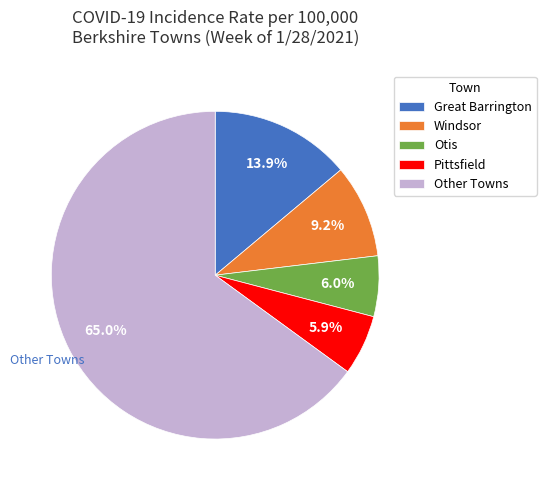

Do Other Towns and Otis together represent more than half of the pie?

Yes